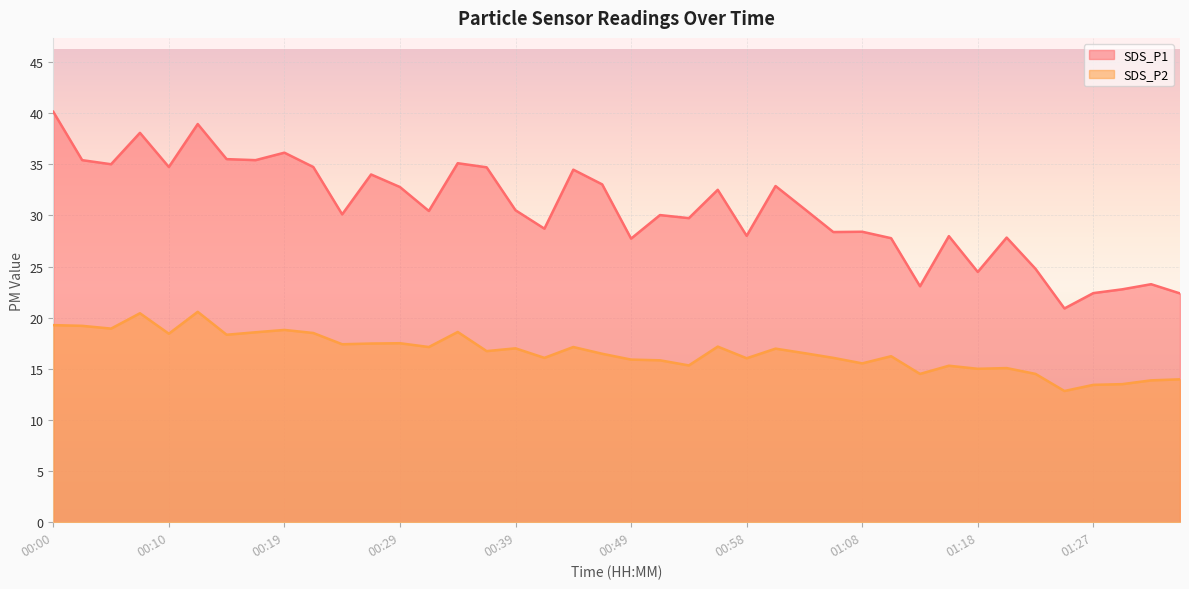

What is the sum of the SDS_P2 values at 00:53 and 00:02?

34.5